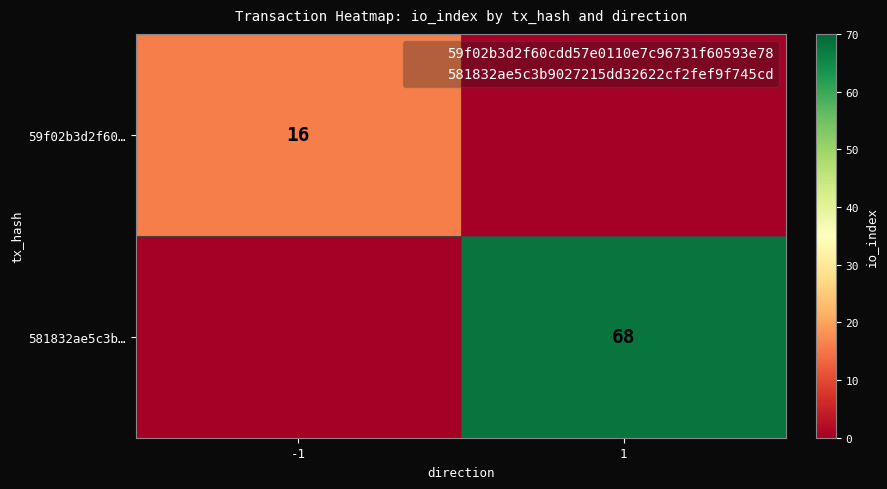

How many values in 581832ae5c3b… are above zero?

1